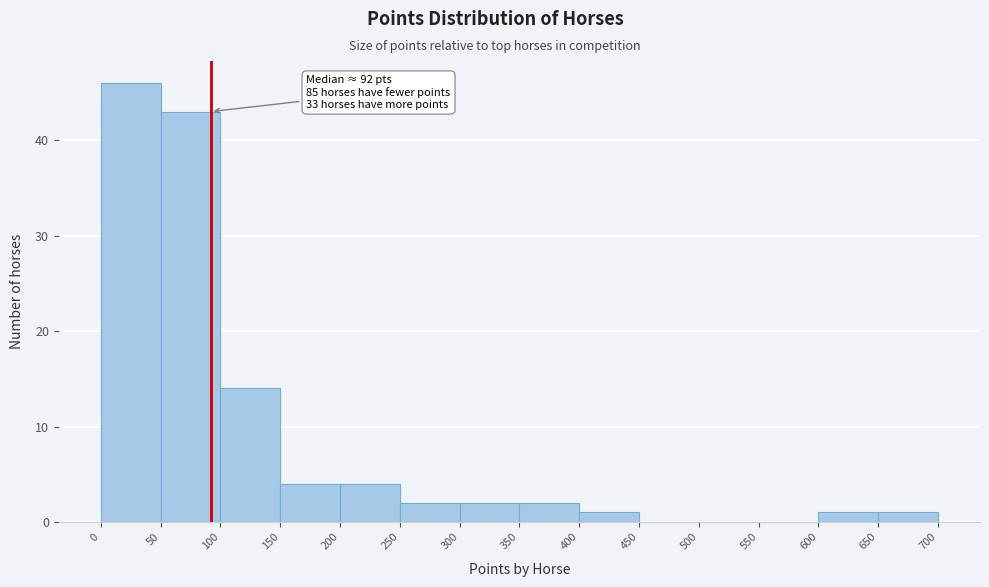

Which range on the x-axis has the tallest bar?

0 to 50